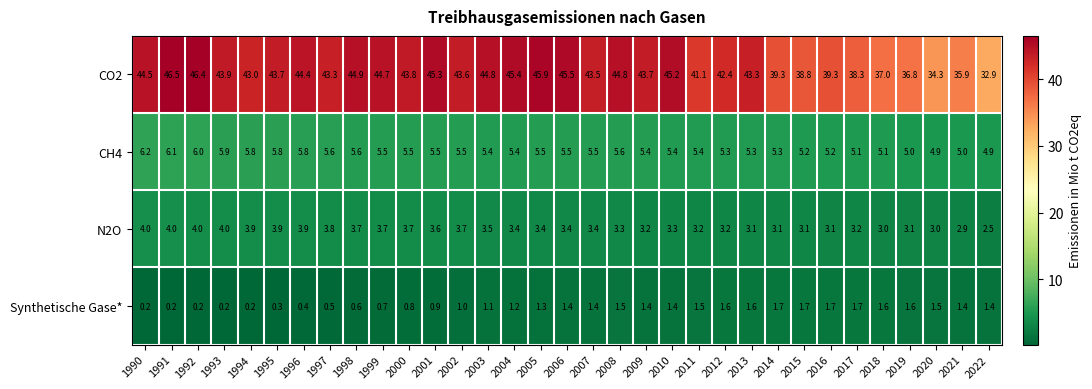

Between 1990 and 2020, which series saw the biggest shift?

CO2